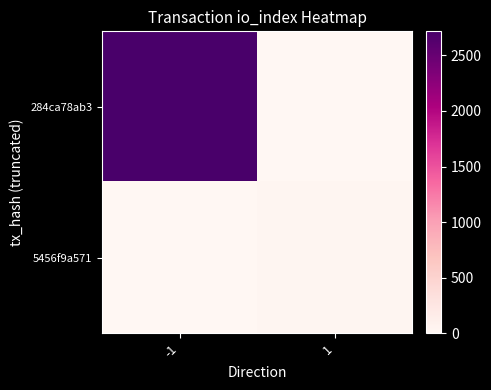

At how many categories does at least one series exceed 1834?

1